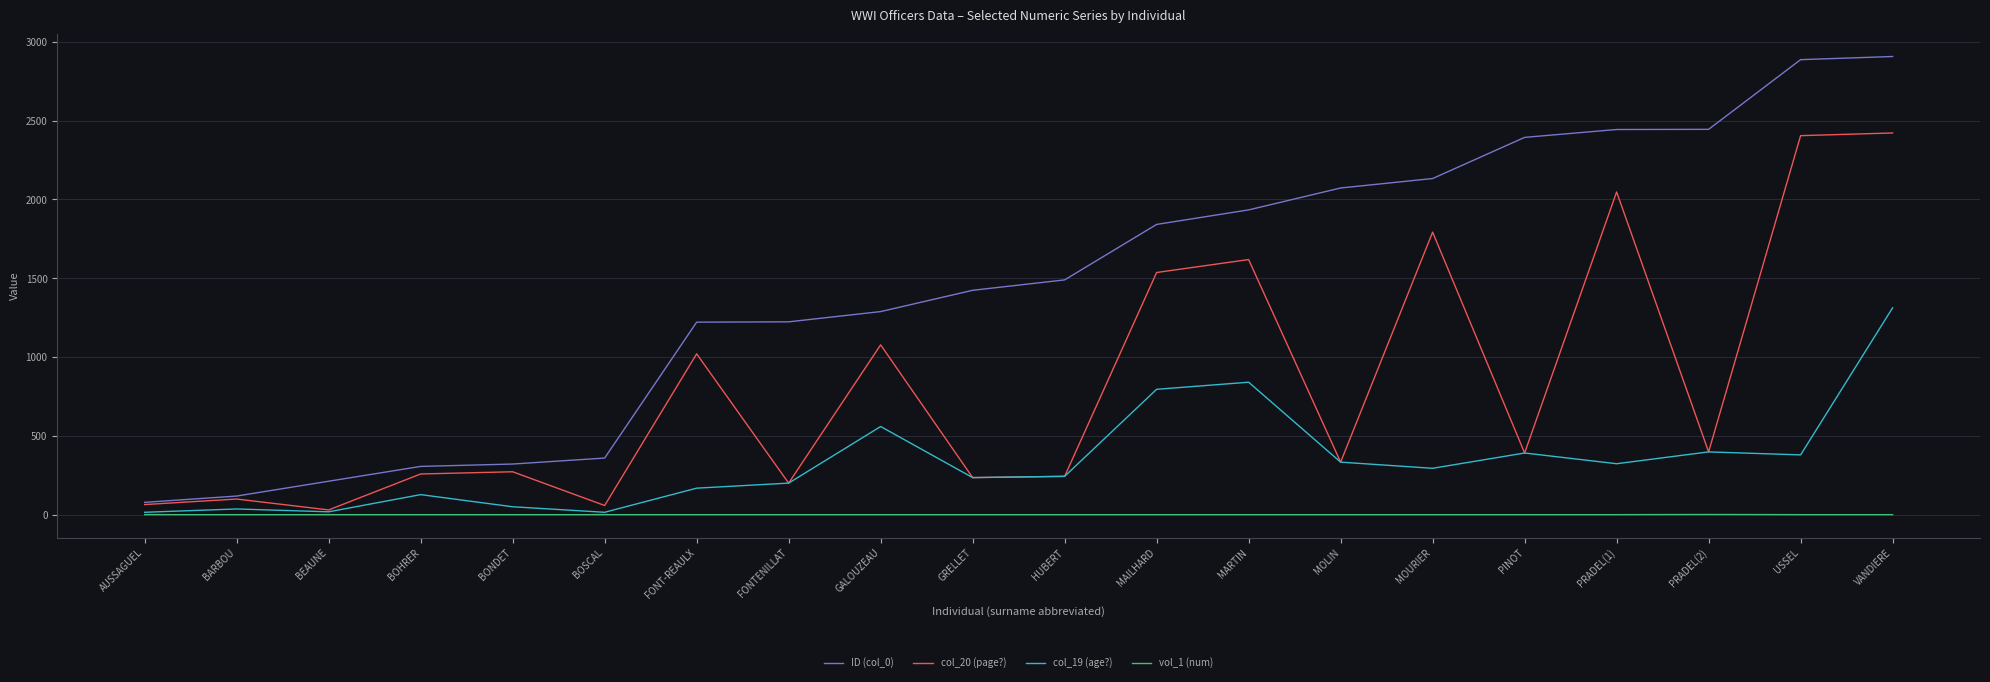

What is the difference between the col_19 (age?) values at MOLIN and BOSCAL?

318